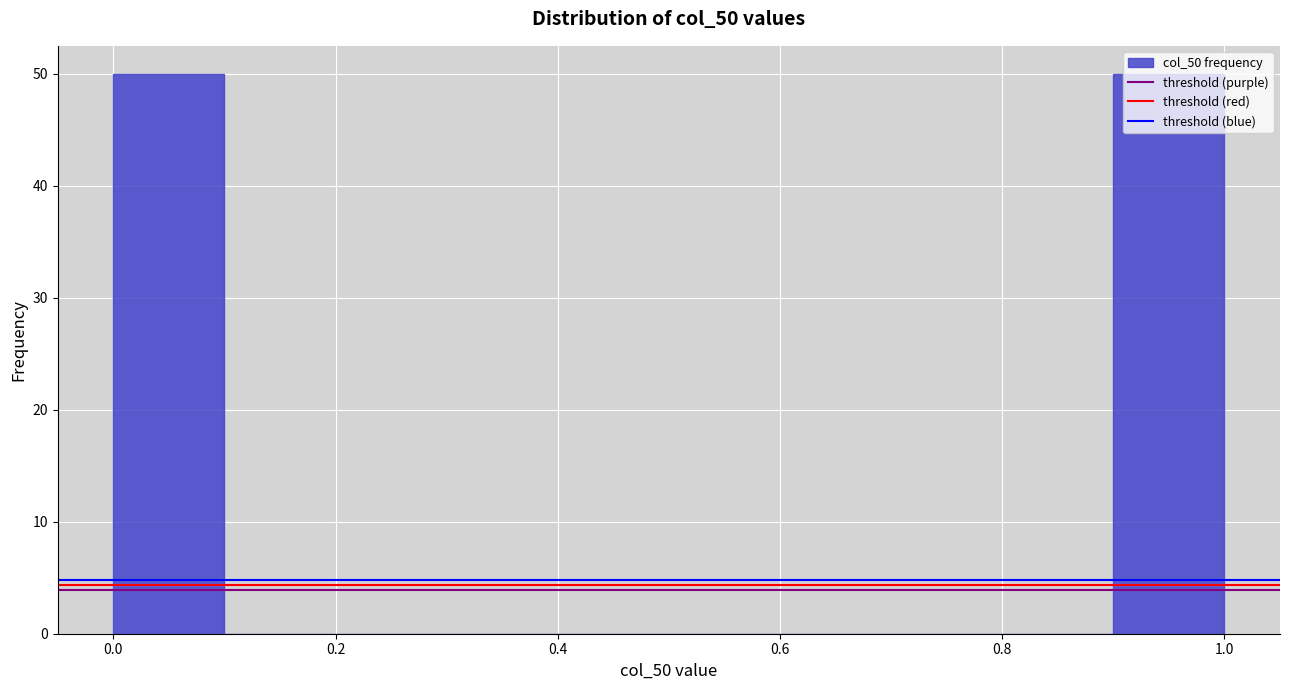

Reading left to right, list every bar in this chart as the range it spans on the x-axis followed by its height. The values are not printed on the chart, so give them approximately, as read against the axis.

0.0 to 0.1: 50
0.1 to 0.2: 0
0.2 to 0.3: 0
0.3 to 0.4: 0
0.4 to 0.5: 0
0.5 to 0.6: 0
0.6 to 0.7: 0
0.7 to 0.8: 0
0.8 to 0.9: 0
0.9 to 1.0: 50